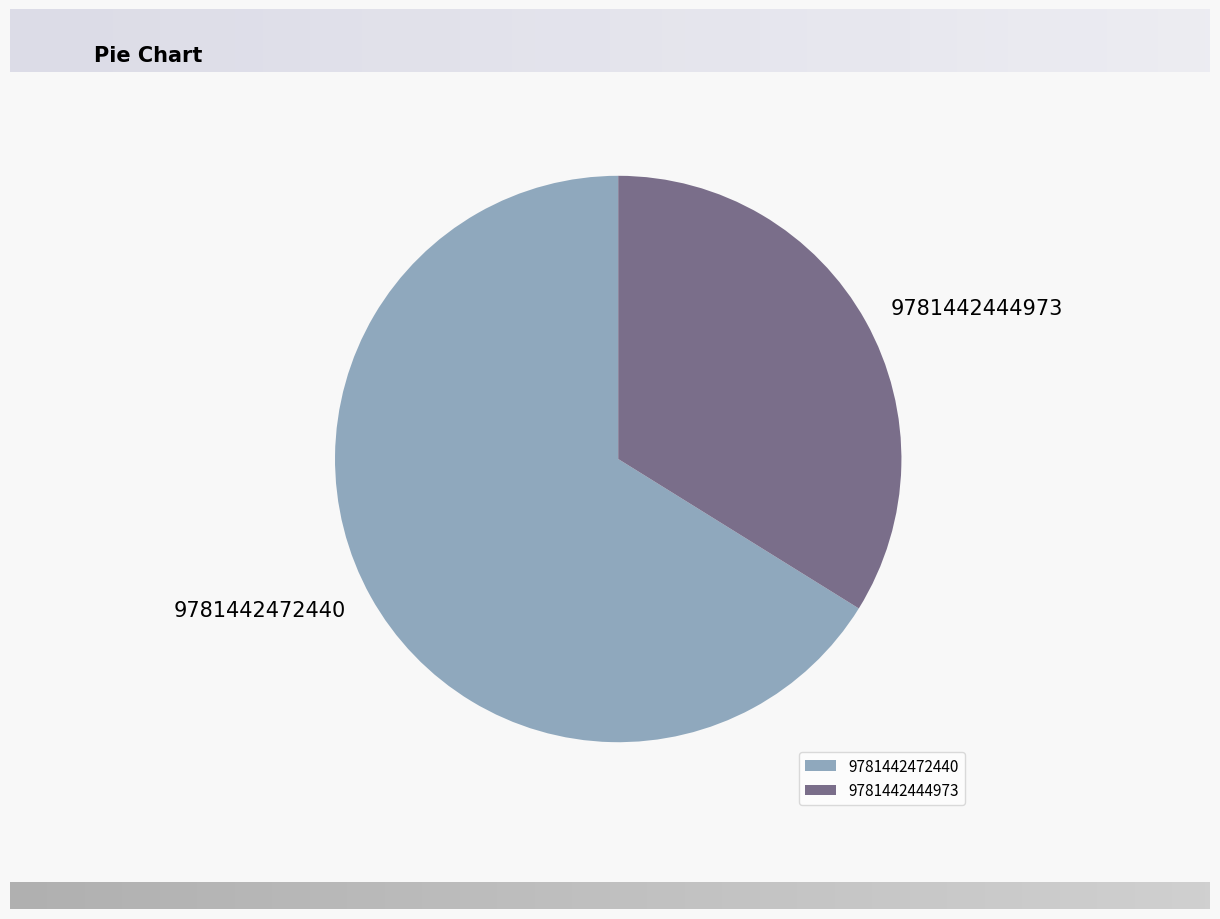

Count the number of slices in the pie.

2